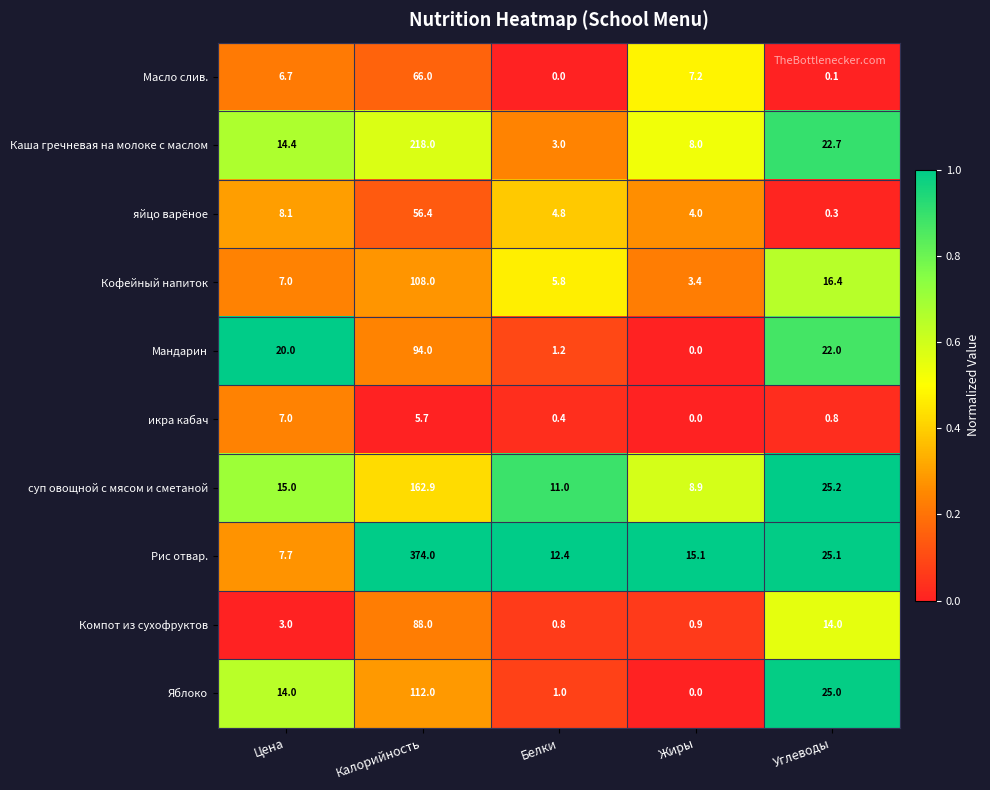

List the labels in order of Компот из сухофруктов value, largest first.

Калорийность, Углеводы, Цена, Жиры, Белки